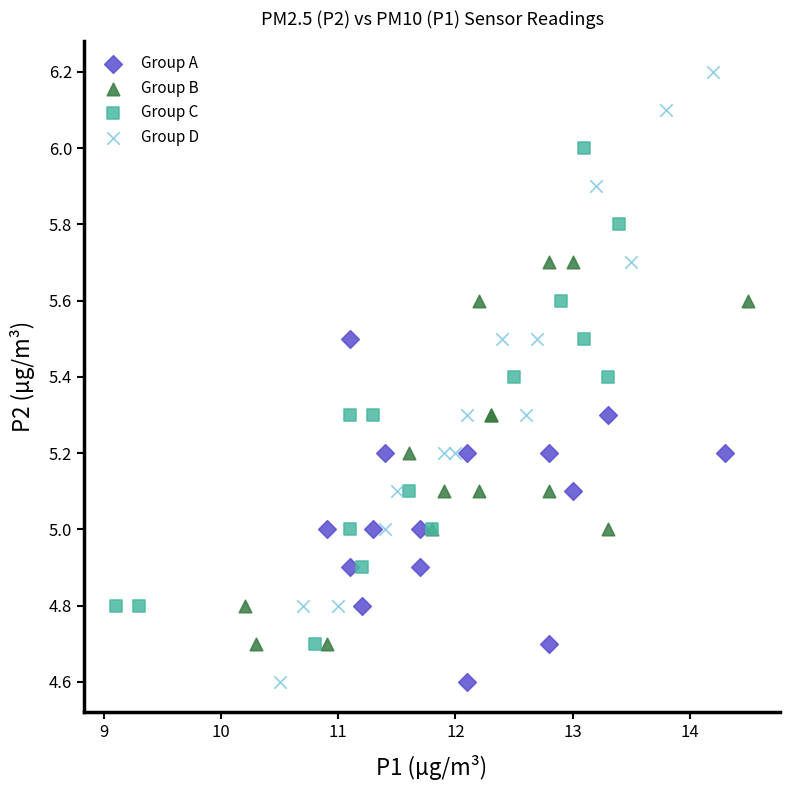

Which series has the largest Y range (max minus min)?

Group D